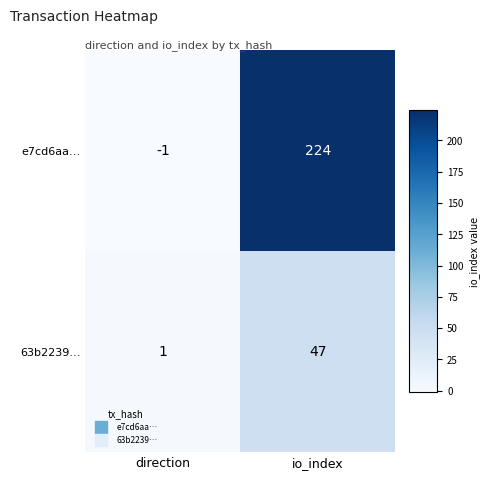

What is the average value of the 63b2239… series?

24